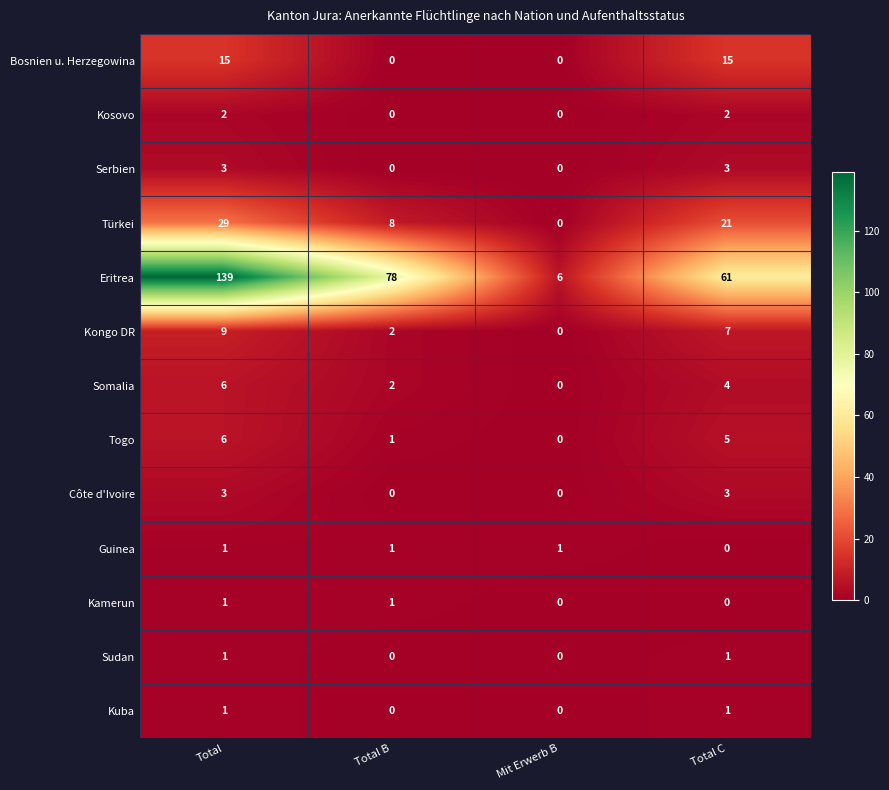

The Kosovo series shows 1 at Total B. True or false?

False